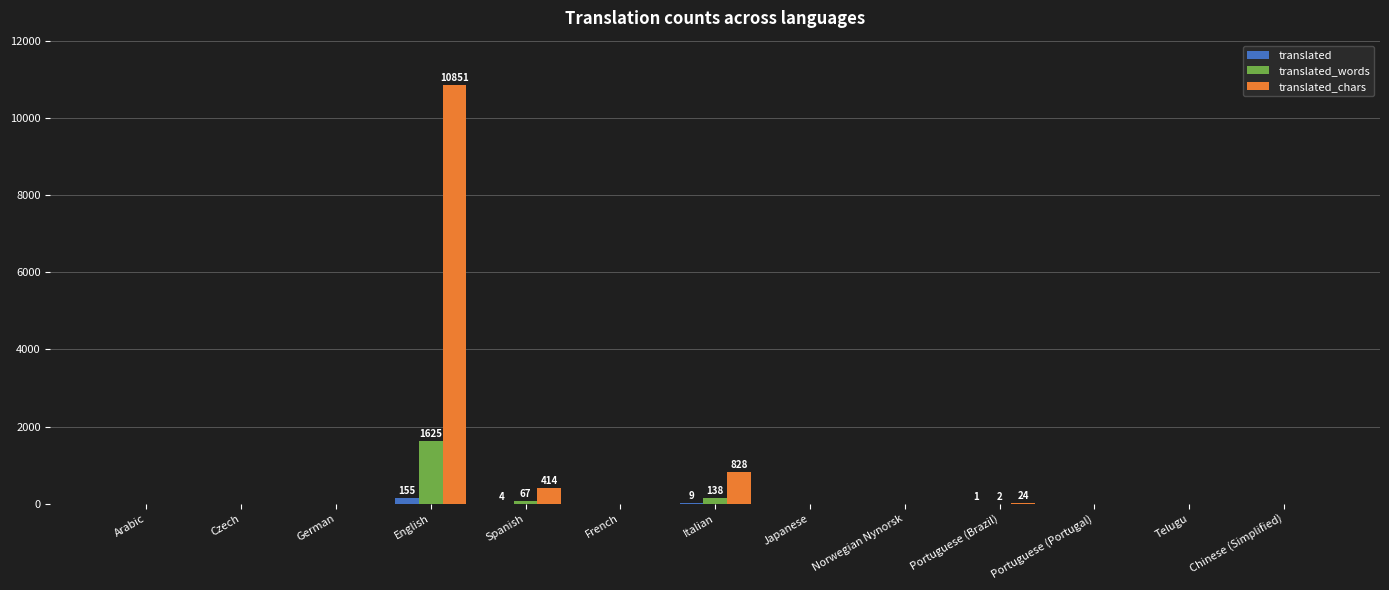

Where is translated_chars nearest to the value 5425?

Italian